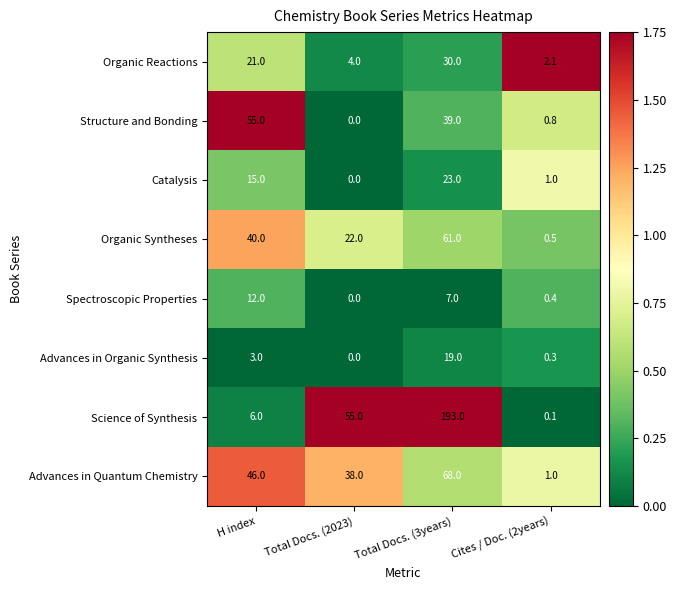

At which category does the chart reach its minimum across all series?

Total Docs. (2023)